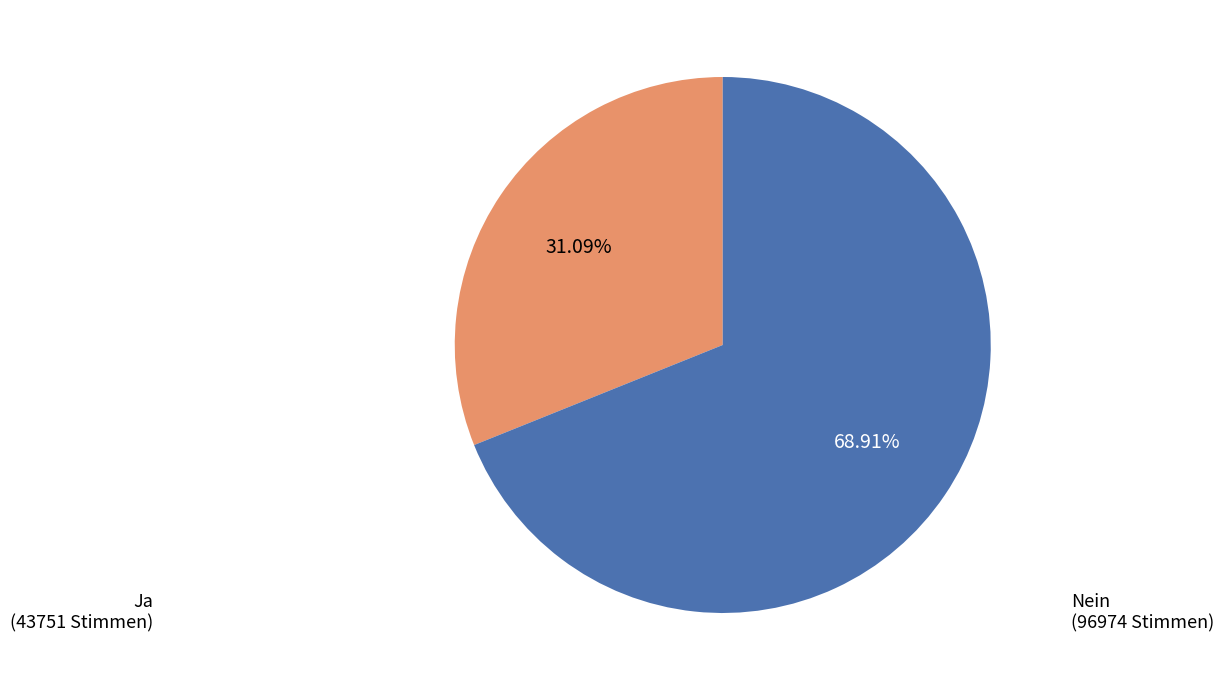

Is there a majority slice in this chart?

Yes